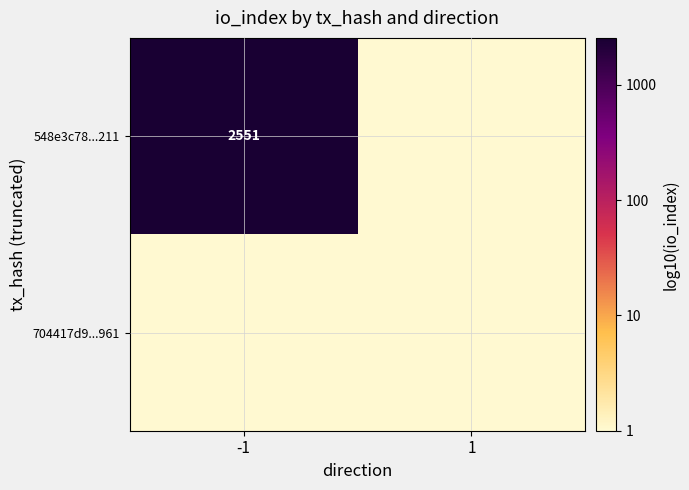

What is the sum of the 548e3c78...211 values at 1 and -1?

3.4